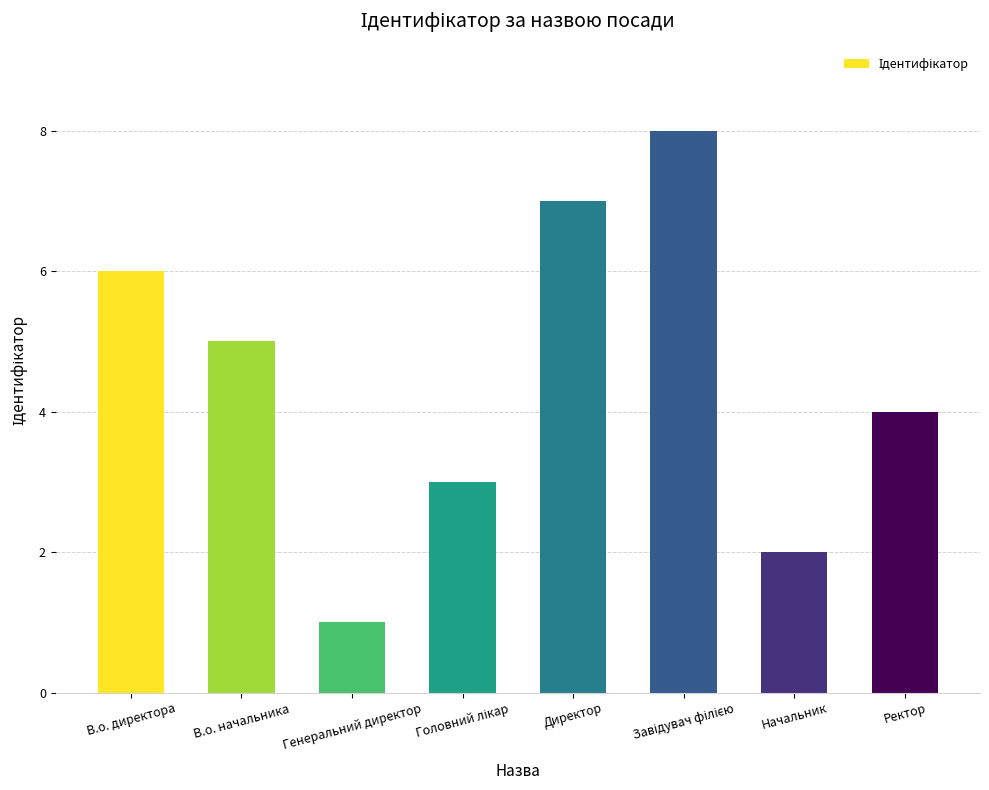

Reading left to right, what are all the values shown in this chart?

6	5	1	3	7	8	2	4